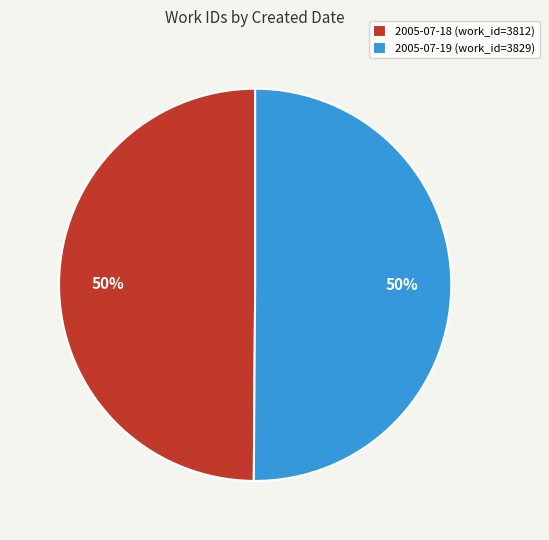

How many segments does this pie chart have?

2